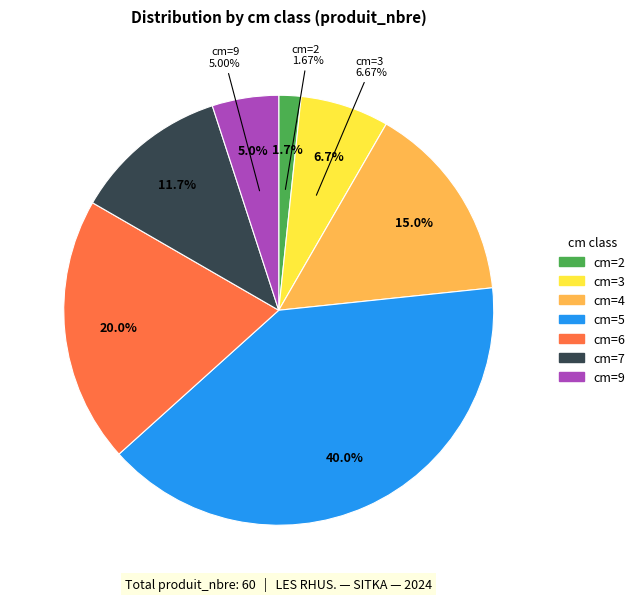

How many slices are in this pie chart?

7